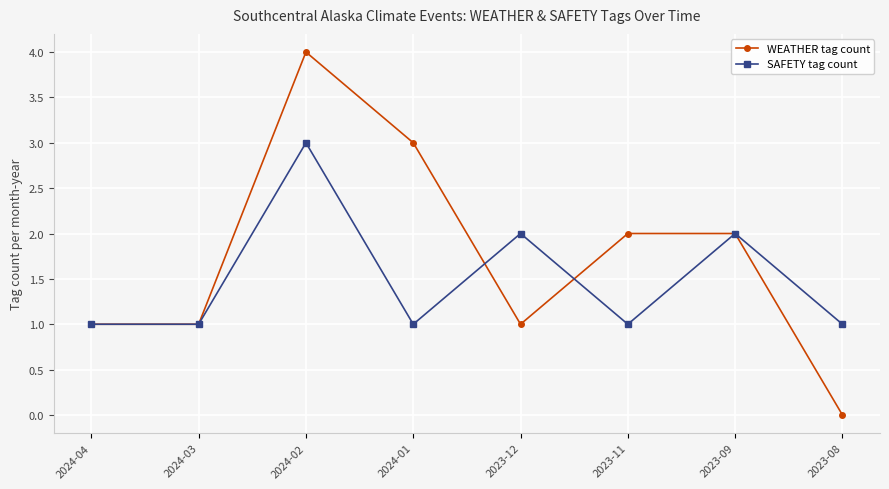

What is the label of the 8th point from the left?

2023-08